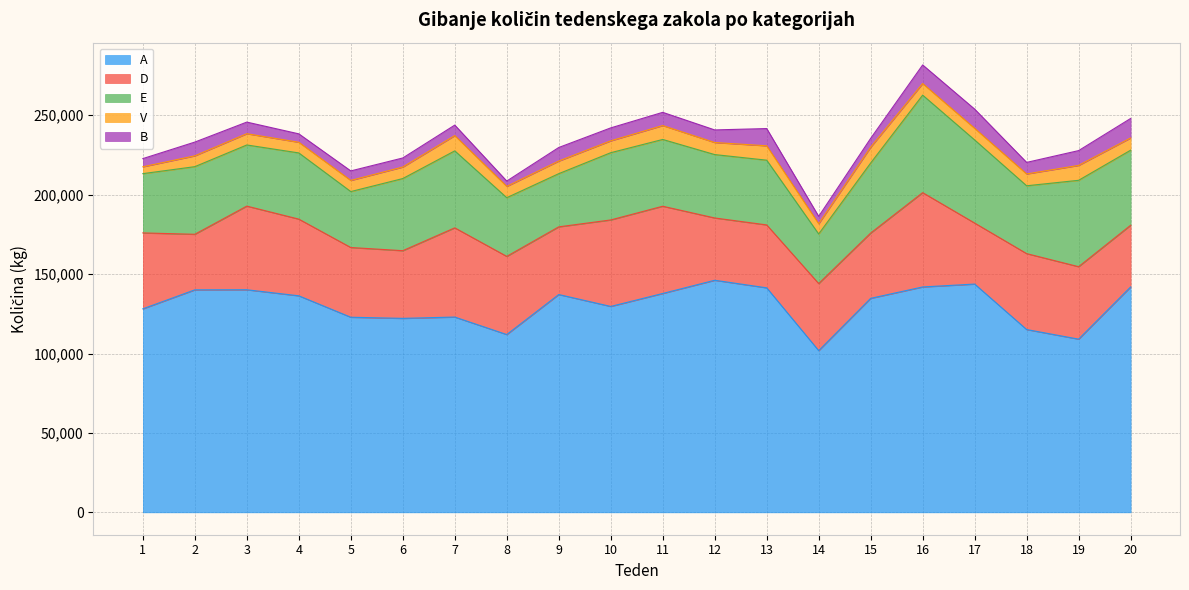

Which series has the widest spread of values?

A